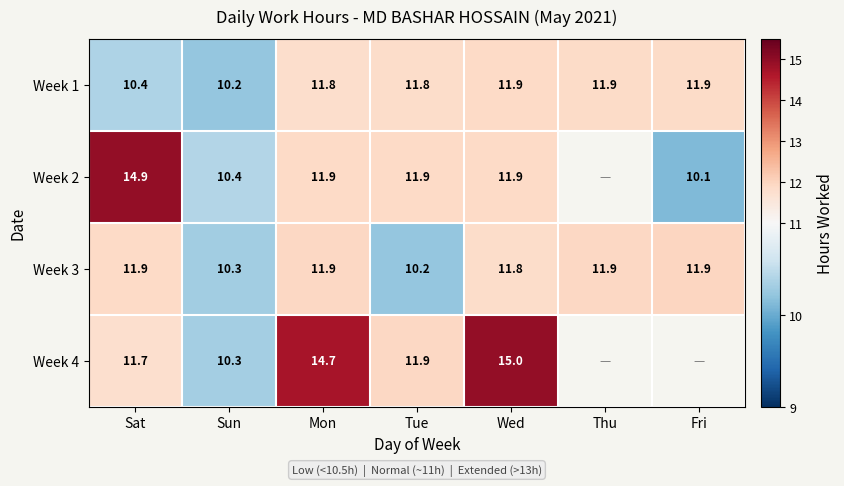

What is the greatest value displayed?

15.0